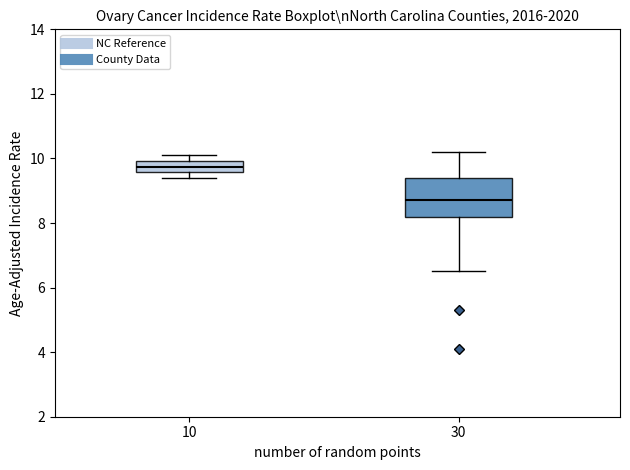

Comparing the boxes themselves (not the whiskers), which one is the tallest?

30